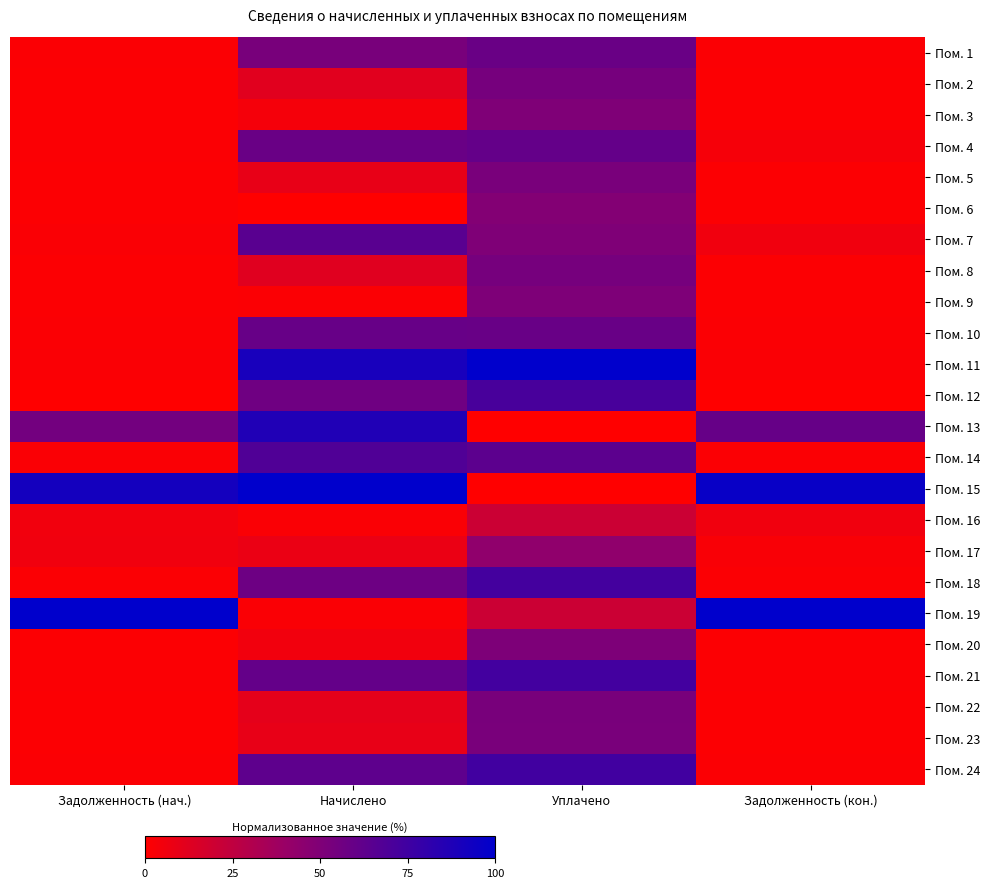

Reading right to left, list all the values displayed in this chart.

Пом. 1: Задолженность (кон.)=0.0	Уплачено=0.6	Начислено=0.5	Задолженность (нач.)=0.0
Пом. 2: Задолженность (кон.)=0.0	Уплачено=0.5	Начислено=0.1	Задолженность (нач.)=0.0
Пом. 3: Задолженность (кон.)=0.0	Уплачено=0.5	Начислено=0.0	Задолженность (нач.)=0.0
Пом. 4: Задолженность (кон.)=0.0	Уплачено=0.6	Начислено=0.6	Задолженность (нач.)=0.0
Пом. 5: Задолженность (кон.)=0.0	Уплачено=0.5	Начислено=0.1	Задолженность (нач.)=0.0
Пом. 6: Задолженность (кон.)=0.0	Уплачено=0.5	Начислено=0.0	Задолженность (нач.)=0.0
Пом. 7: Задолженность (кон.)=0.1	Уплачено=0.5	Начислено=0.7	Задолженность (нач.)=0.0
Пом. 8: Задолженность (кон.)=0.0	Уплачено=0.5	Начислено=0.1	Задолженность (нач.)=0.0
Пом. 9: Задолженность (кон.)=0.0	Уплачено=0.5	Начислено=0.0	Задолженность (нач.)=0.0
Пом. 10: Задолженность (кон.)=0.0	Уплачено=0.6	Начислено=0.6	Задолженность (нач.)=0.0
Пом. 11: Задолженность (кон.)=0.0	Уплачено=1.0	Начислено=0.9	Задолженность (нач.)=0.0
Пом. 12: Задолженность (кон.)=0.0	Уплачено=0.7	Начислено=0.6	Задолженность (нач.)=0.0
Пом. 13: Задолженность (кон.)=0.6	Уплачено=0.0	Начислено=0.9	Задолженность (нач.)=0.5
Пом. 14: Задолженность (кон.)=0.0	Уплачено=0.6	Начислено=0.7	Задолженность (нач.)=0.0
Пом. 15: Задолженность (кон.)=1.0	Уплачено=0.0	Начислено=1.0	Задолженность (нач.)=0.9
Пом. 16: Задолженность (кон.)=0.1	Уплачено=0.2	Начислено=0.0	Задолженность (нач.)=0.1
Пом. 17: Задолженность (кон.)=0.0	Уплачено=0.4	Начислено=0.1	Задолженность (нач.)=0.1
Пом. 18: Задолженность (кон.)=0.0	Уплачено=0.7	Начислено=0.6	Задолженность (нач.)=0.0
Пом. 19: Задолженность (кон.)=1.0	Уплачено=0.2	Начислено=0.0	Задолженность (нач.)=1.0
Пом. 20: Задолженность (кон.)=0.0	Уплачено=0.5	Начислено=0.1	Задолженность (нач.)=0.0
Пом. 21: Задолженность (кон.)=0.0	Уплачено=0.7	Начислено=0.6	Задолженность (нач.)=0.0
Пом. 22: Задолженность (кон.)=0.0	Уплачено=0.5	Начислено=0.1	Задолженность (нач.)=0.0
Пом. 23: Задолженность (кон.)=0.0	Уплачено=0.5	Начислено=0.1	Задолженность (нач.)=0.0
Пом. 24: Задолженность (кон.)=0.0	Уплачено=0.7	Начислено=0.6	Задолженность (нач.)=0.0